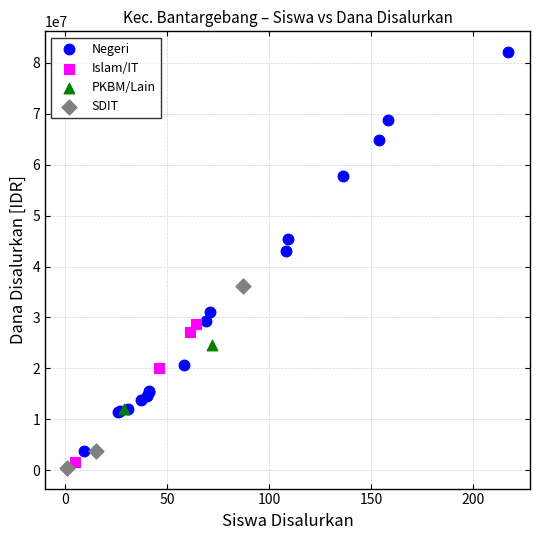

Which series has the widest spread of Y values?

Negeri